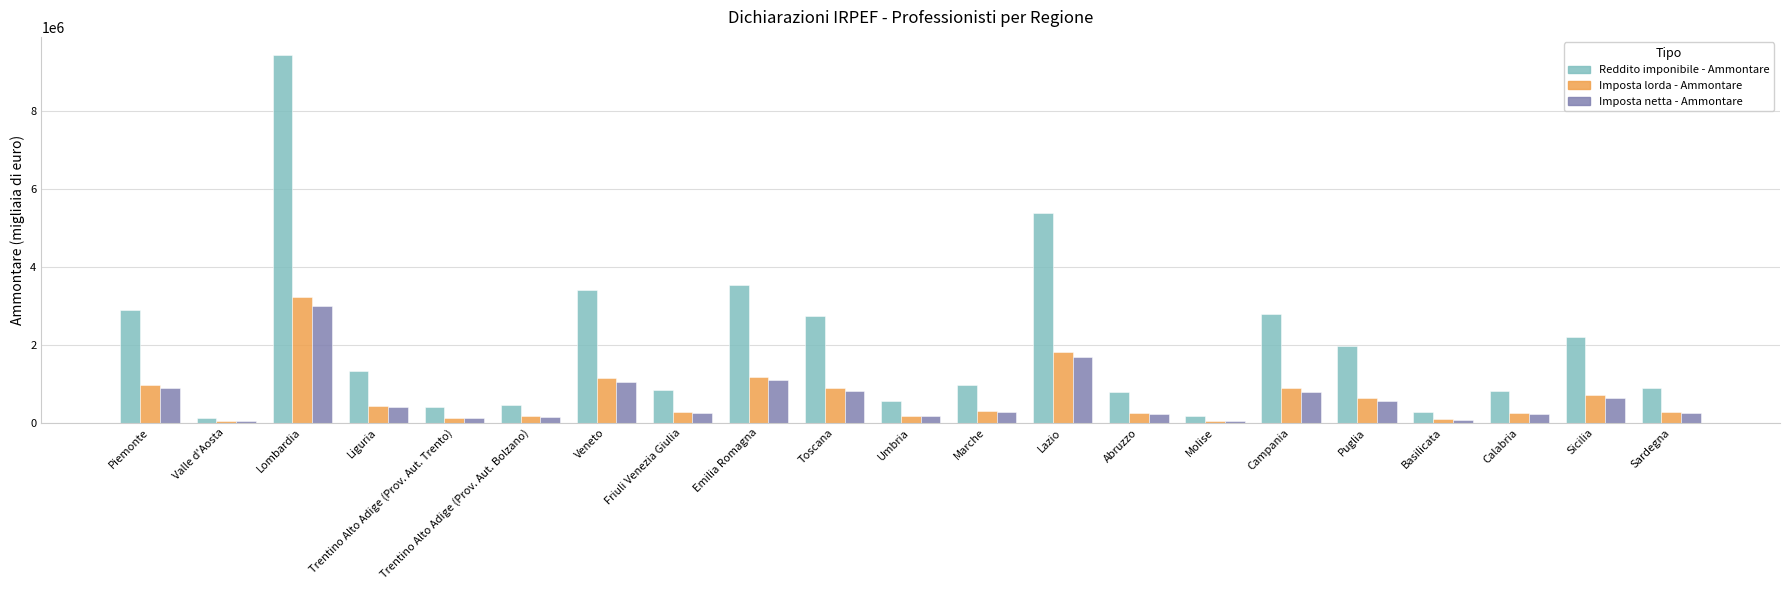

Which series changed the most between Lombardia and Veneto?

Reddito imponibile - Ammontare